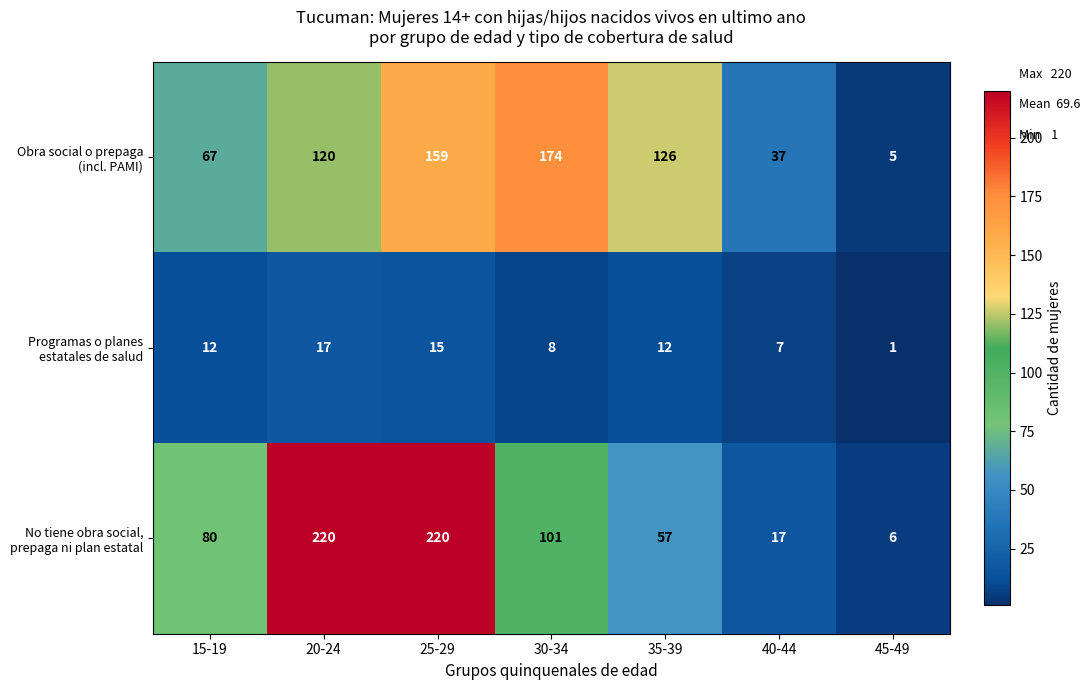

What is the spread (max minus min) of values at 15-19?

68